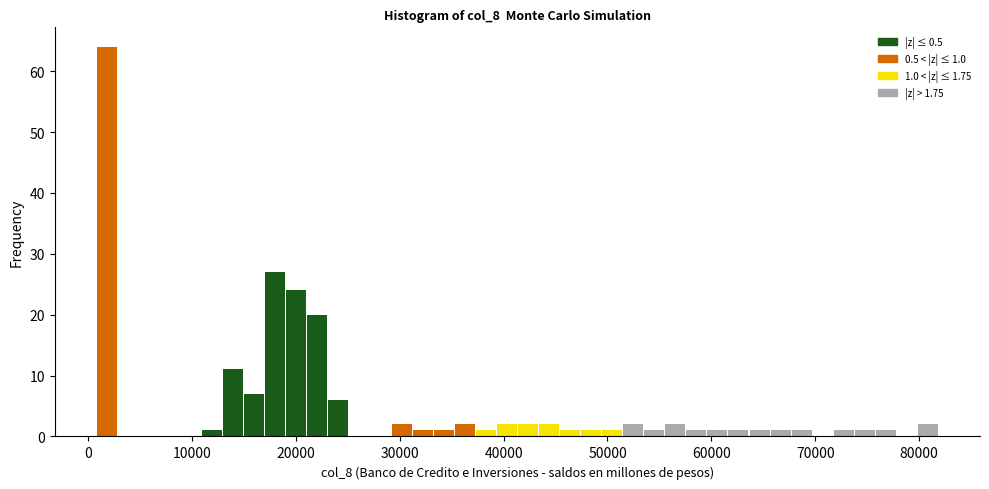

Read against the x-axis, roughly where is the centre of the tallest bar?

2000